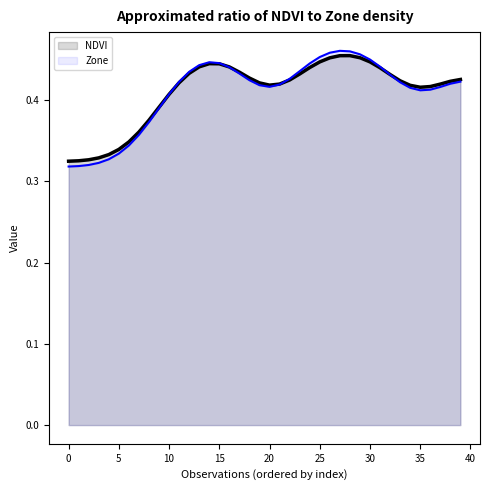

What is the label of the 34th point from the left?

33